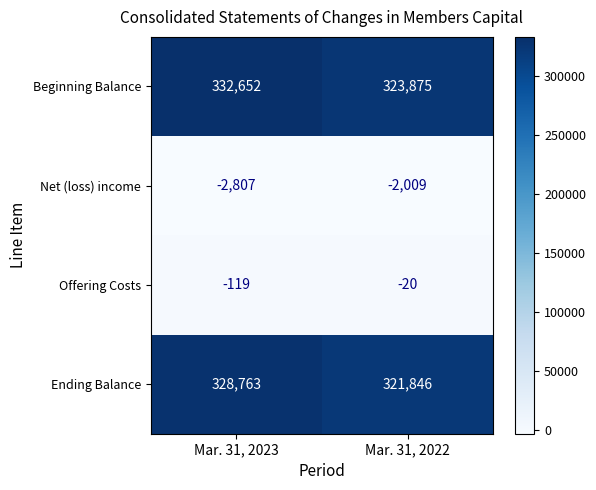

The value of Offering Costs at Mar. 31, 2023 is -203. True or false?

False